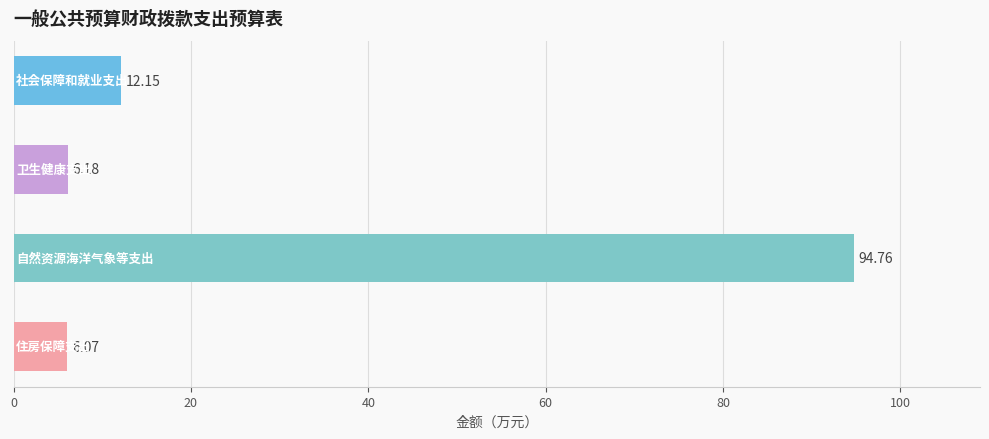

What value does the data have at 0?

12.2